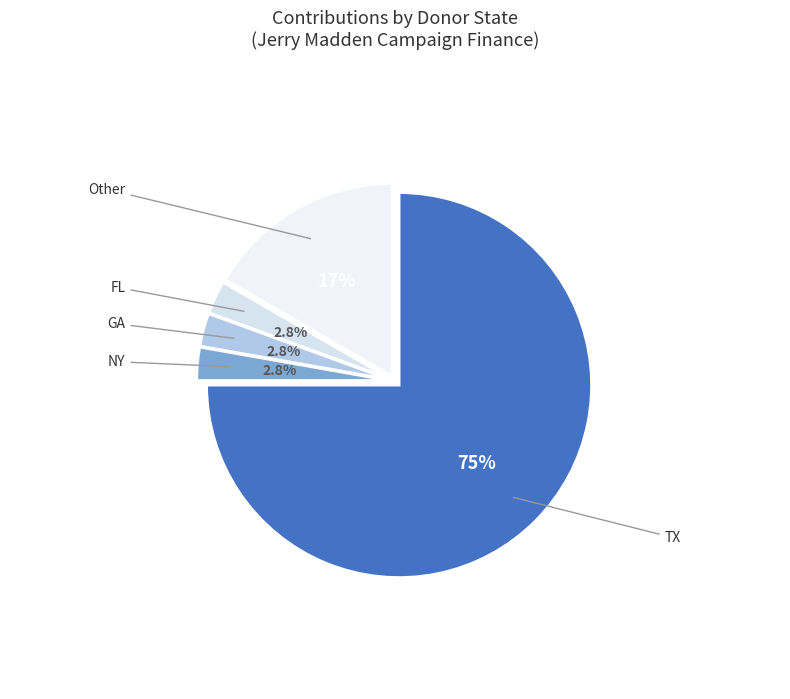

Which has a higher value, Other or FL?

Other